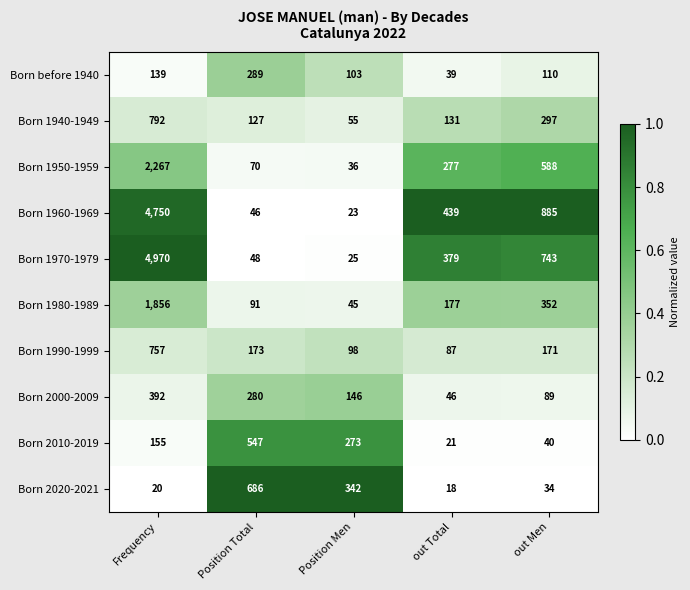

Rank the series by their maximum value, from lowest to highest.

Born before 1940, Born 2000-2009, Born 2010-2019, Born 2020-2021, Born 1990-1999, Born 1940-1949, Born 1980-1989, Born 1950-1959, Born 1960-1969, Born 1970-1979